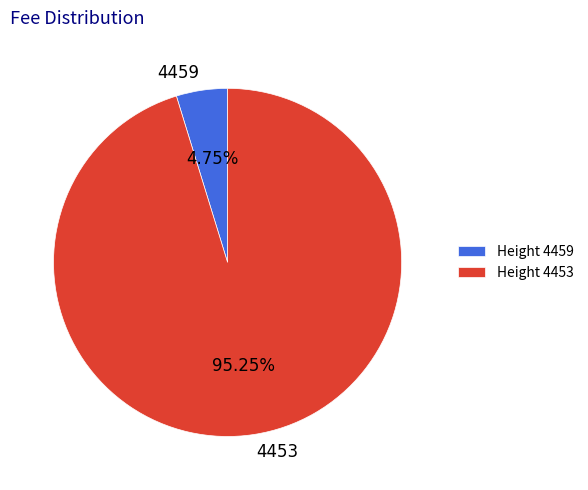

Between 4453 and 4459, which is larger?

4453